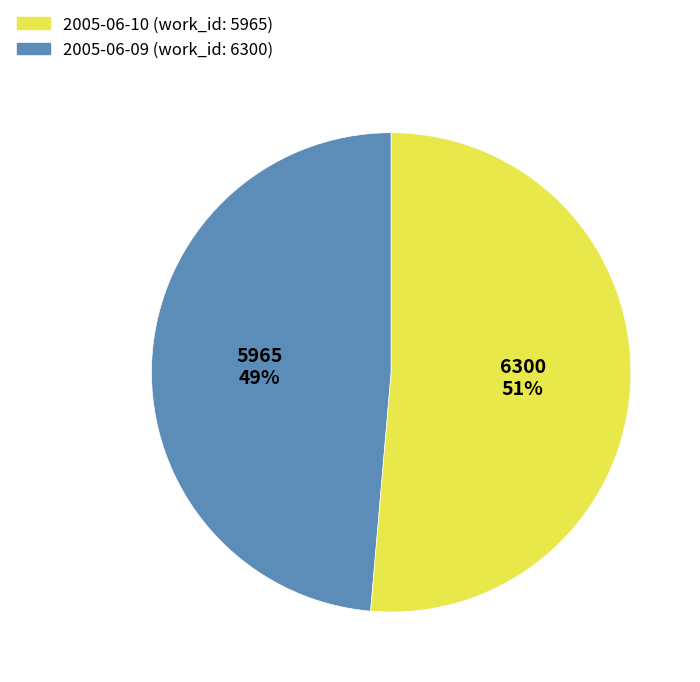

Do 2005-06-09 and 2005-06-10 together represent more than half of the pie?

Yes